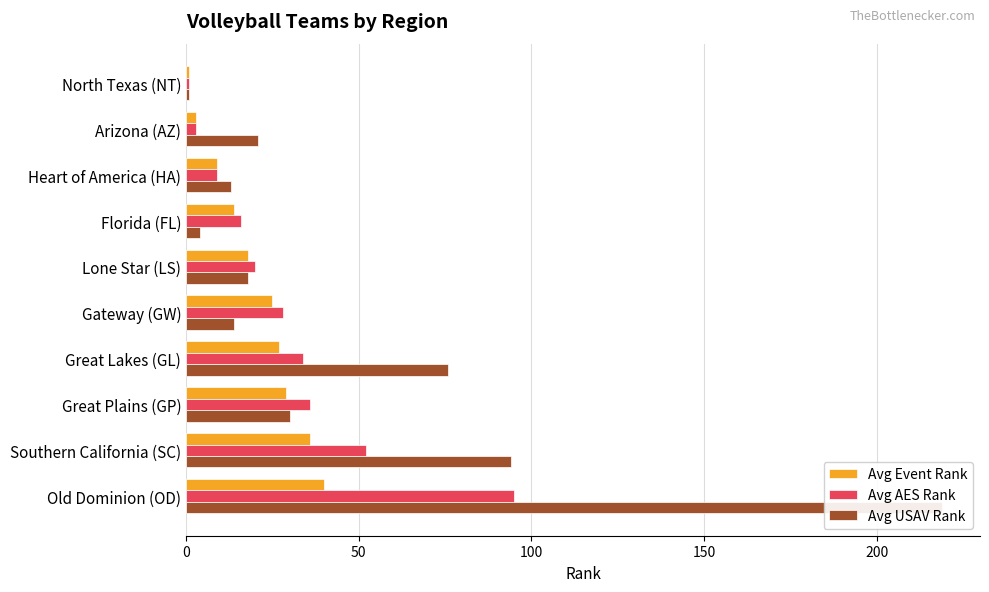

Where does the Avg Event Rank series first go above 25?

Great Lakes (GL)